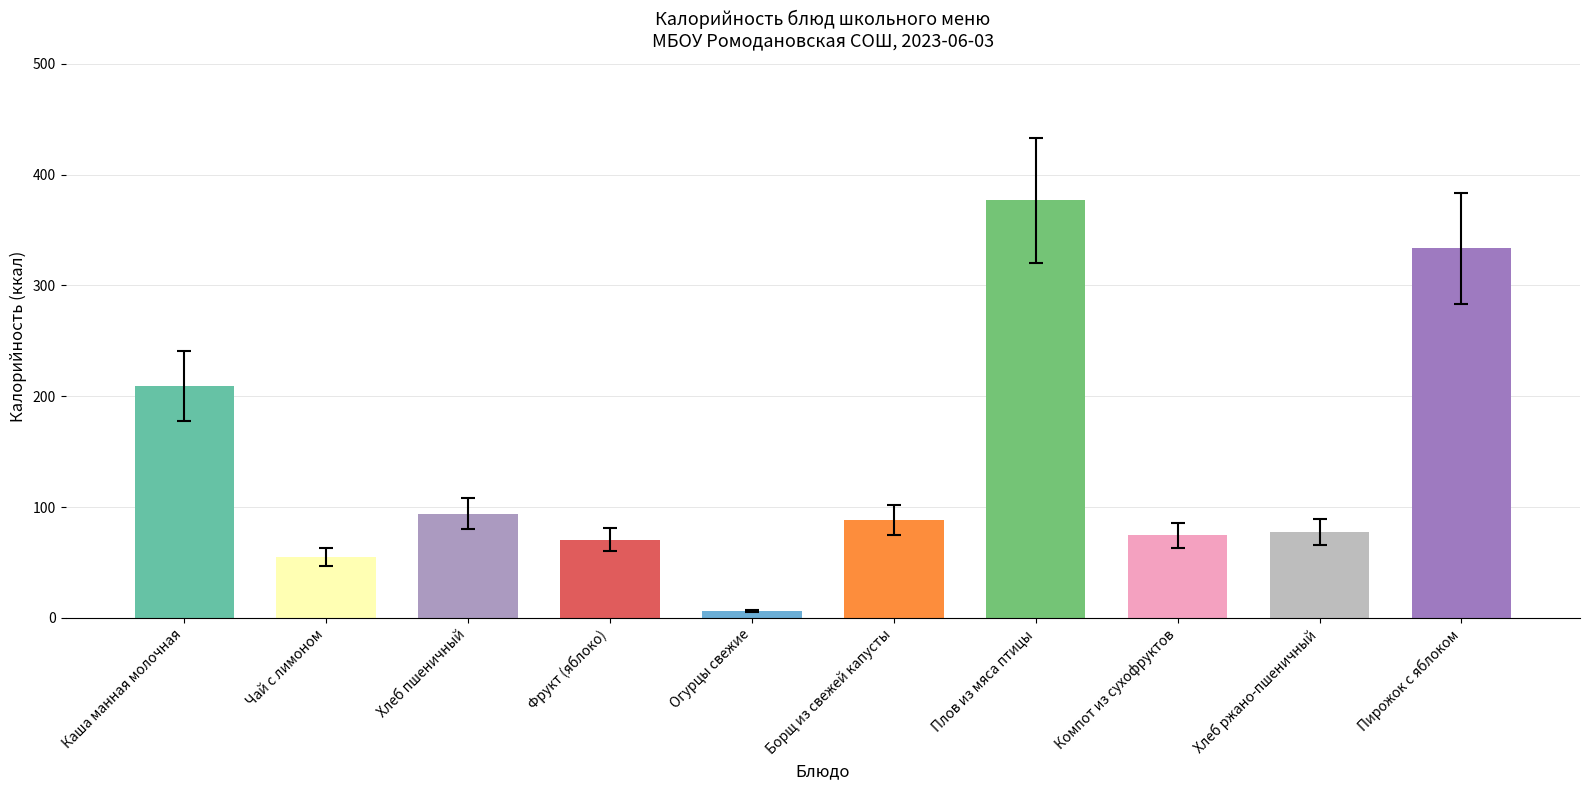

What is the difference between the maximum and minimum values in the Калорийность series?

370.7